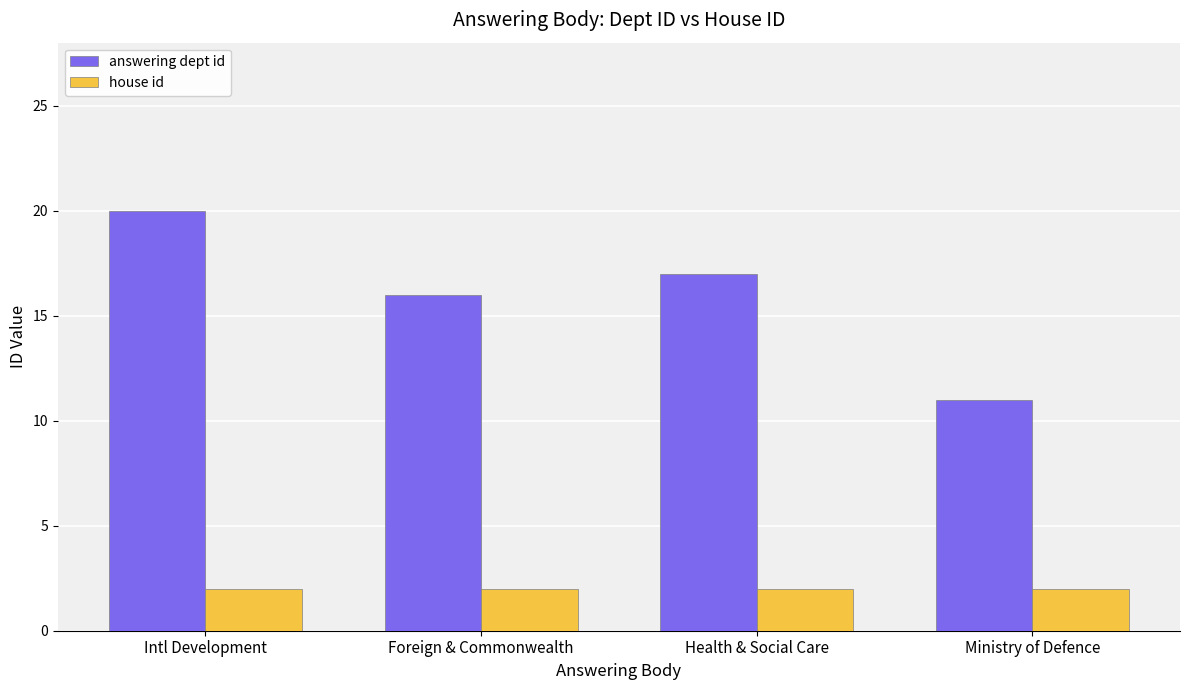

What is the highest value of the house id series?

2